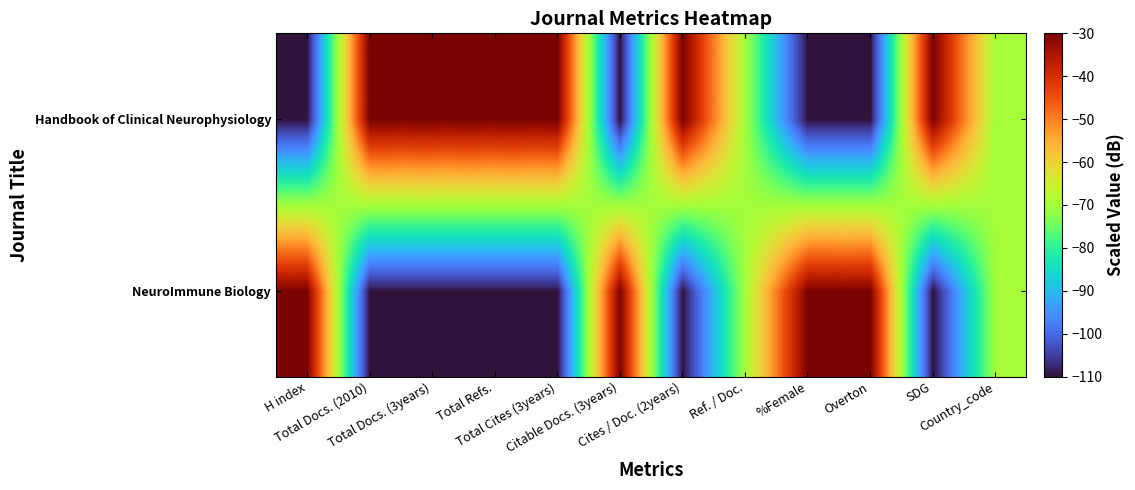

Reading left to right, what are all the values shown in this chart?

NeuroImmune Biology: H index=-30	Total Docs. (2010)=-110	Total Docs. (3years)=-110	Total Refs.=-110	Total Cites (3years)=-110	Citable Docs. (3years)=-30	Cites / Doc. (2years)=-110	Ref. / Doc.=-70	%Female=-30	Overton=-30	SDG=-110	Country_code=-70
Handbook of Clinical Neurophysiology: H index=-110	Total Docs. (2010)=-30	Total Docs. (3years)=-30	Total Refs.=-30	Total Cites (3years)=-30	Citable Docs. (3years)=-110	Cites / Doc. (2years)=-30	Ref. / Doc.=-70	%Female=-110	Overton=-110	SDG=-30	Country_code=-70